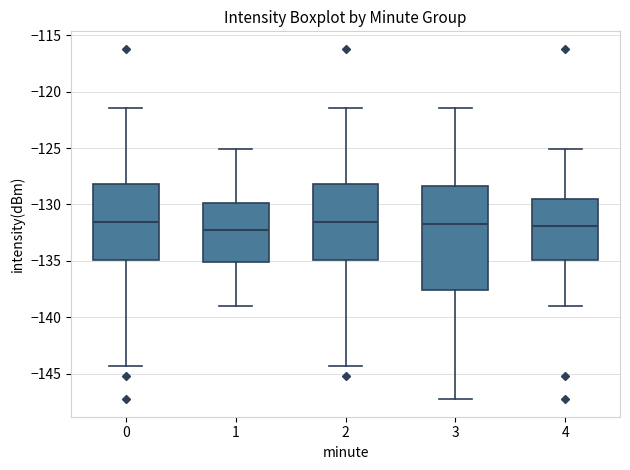

Which box is the tallest, from its lower edge to its upper edge?

3